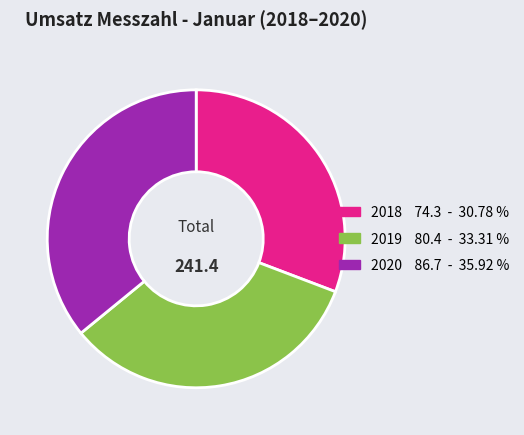

Does any single category account for the majority?

No